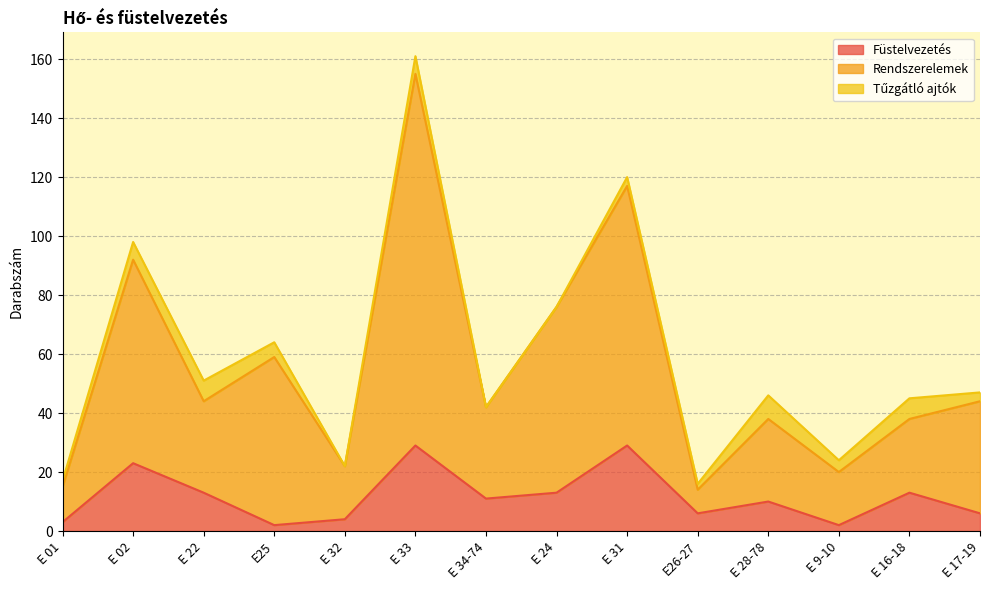

The value of Füstelvezetés at E 02 is 23. True or false?

True